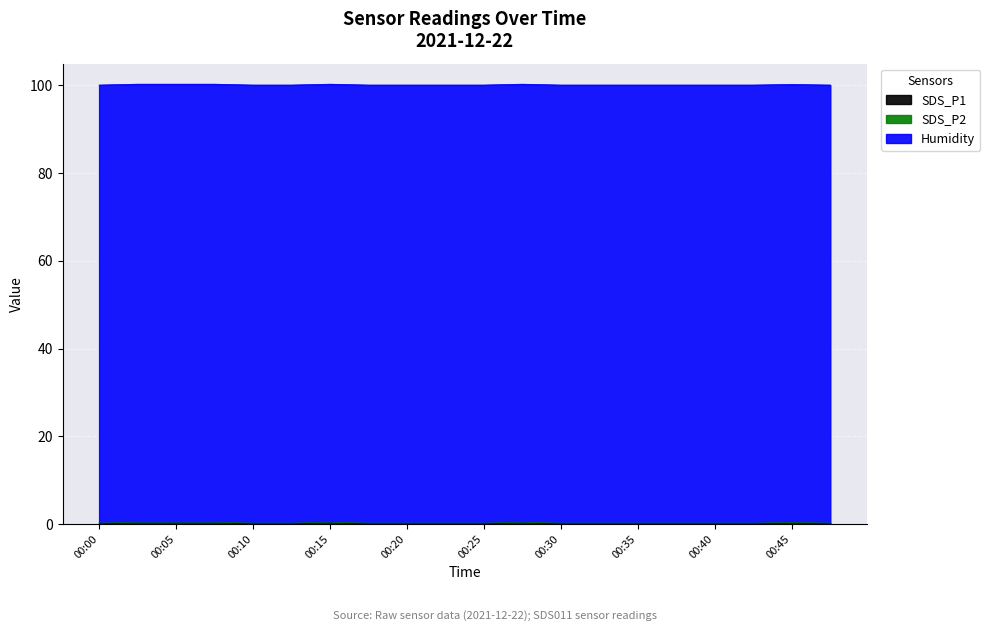

What is the average value of the SDS_P1 series?

0.1